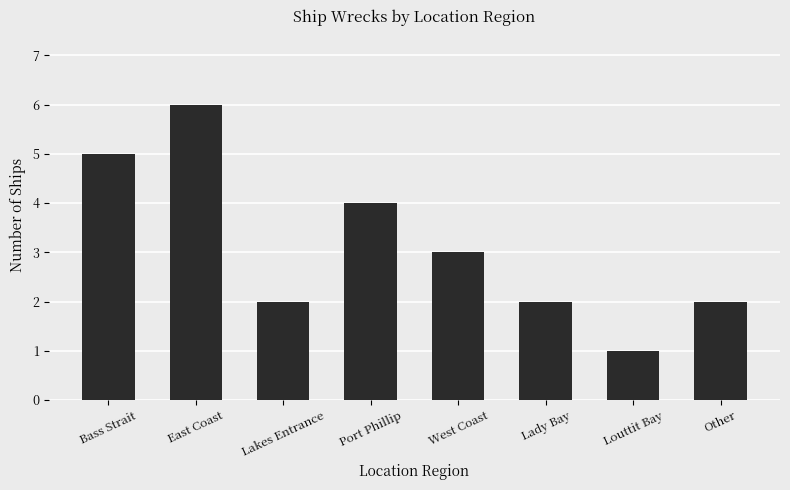

What is the label of the 2nd bar from the right?

Louttit Bay